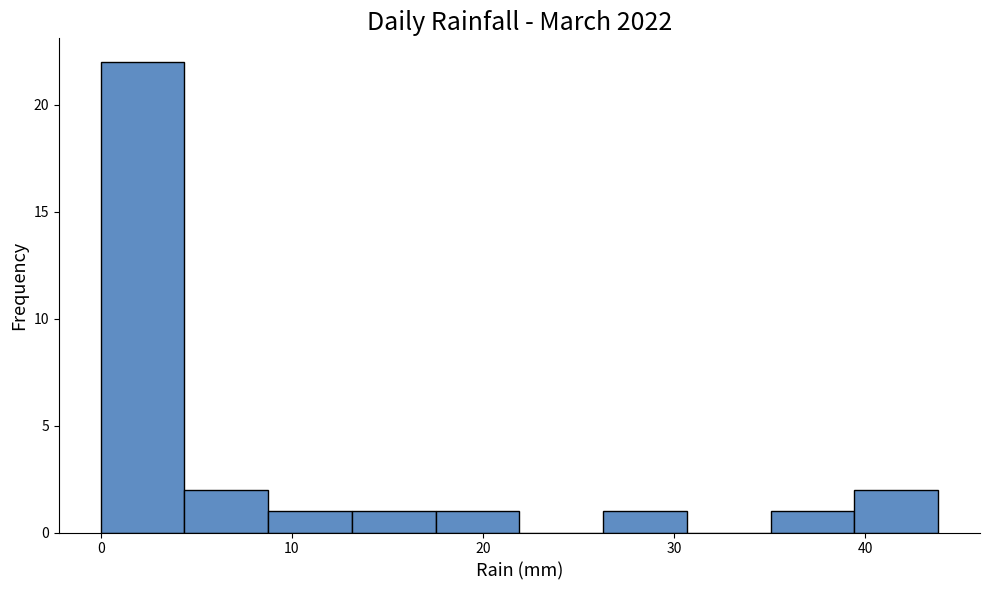

Over which range of the x-axis is the bar tallest?

0 to 4